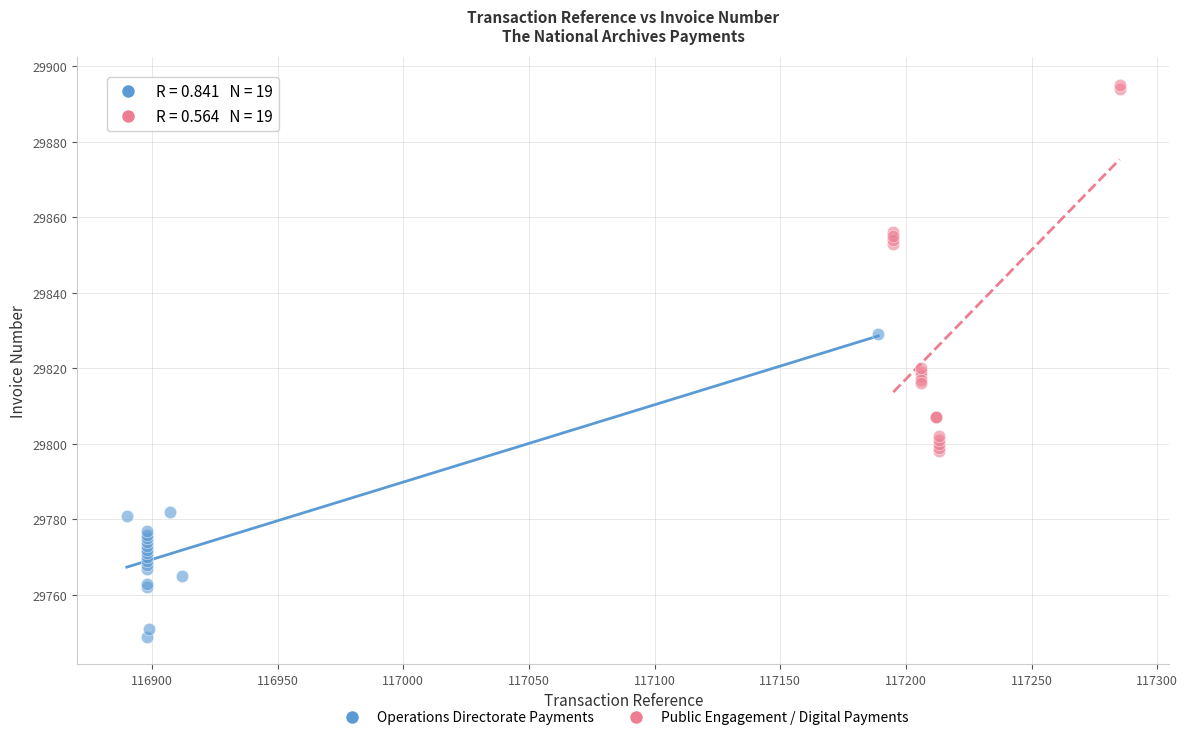

What are all the series names shown in the legend?

Operations Directorate Payments, Public Engagement / Digital Payments